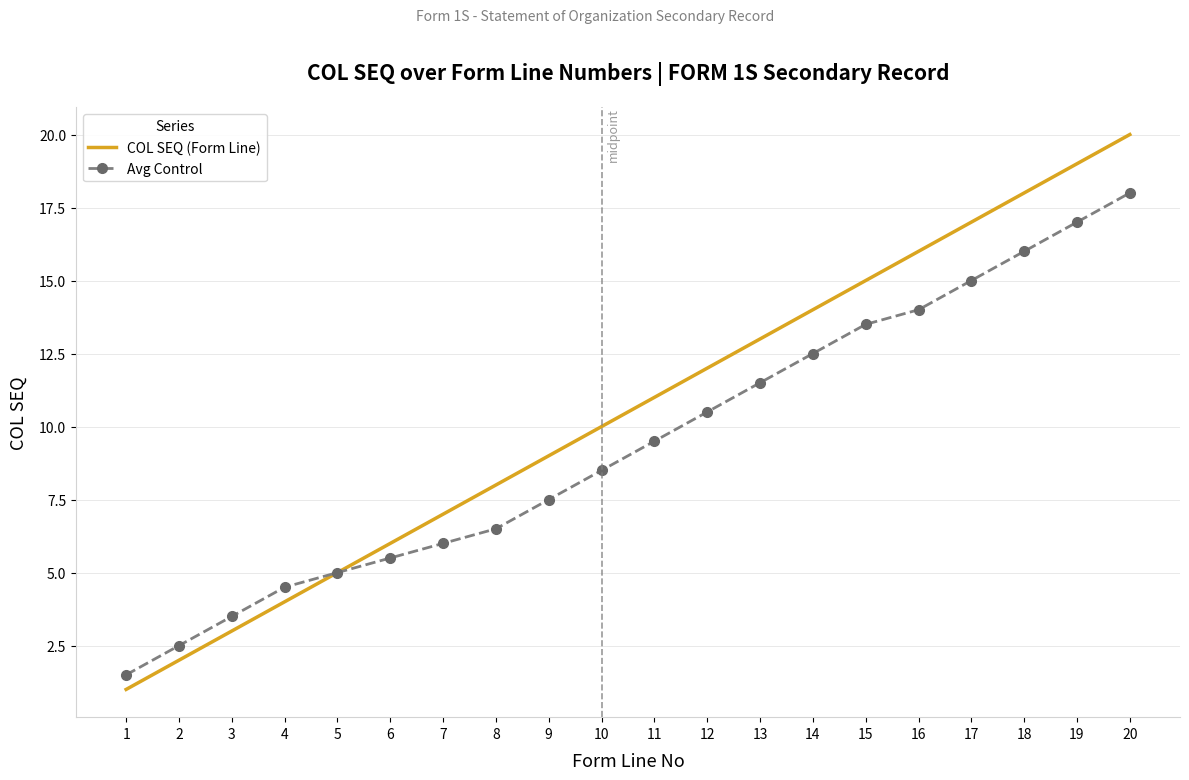

Reading left to right, list all the values displayed in this chart.

COL SEQ (Form Line): 1=1.0	2=2.0	3=3.0	4=4.0	5=5.0	6=6.0	7=7.0	8=8.0	9=9.0	10=10.0	11=11.0	12=12.0	13=13.0	14=14.0	15=15.0	16=16.0	17=17.0	18=18.0	19=19.0	20=20.0
Avg Control: 1=1.5	2=2.5	3=3.5	4=4.5	5=5.0	6=5.5	7=6.0	8=6.5	9=7.5	10=8.5	11=9.5	12=10.5	13=11.5	14=12.5	15=13.5	16=14.0	17=15.0	18=16.0	19=17.0	20=18.0